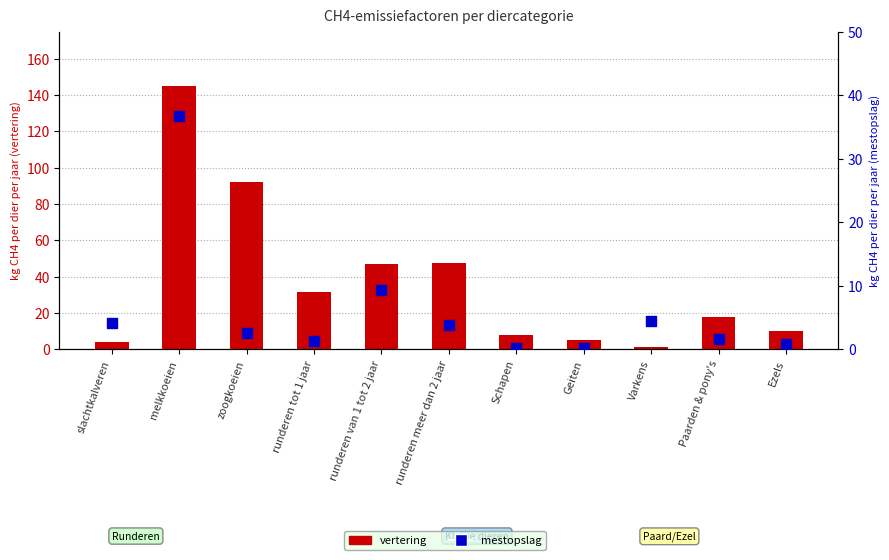

What is the total value across all series at slachtkalveren?

8.2